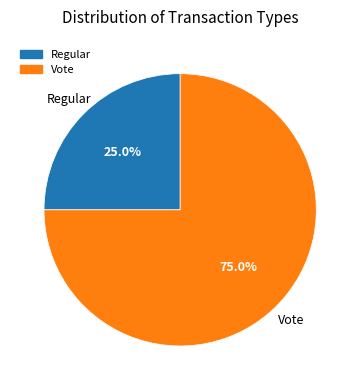

Is there any slice that represents more than half of the pie?

Yes